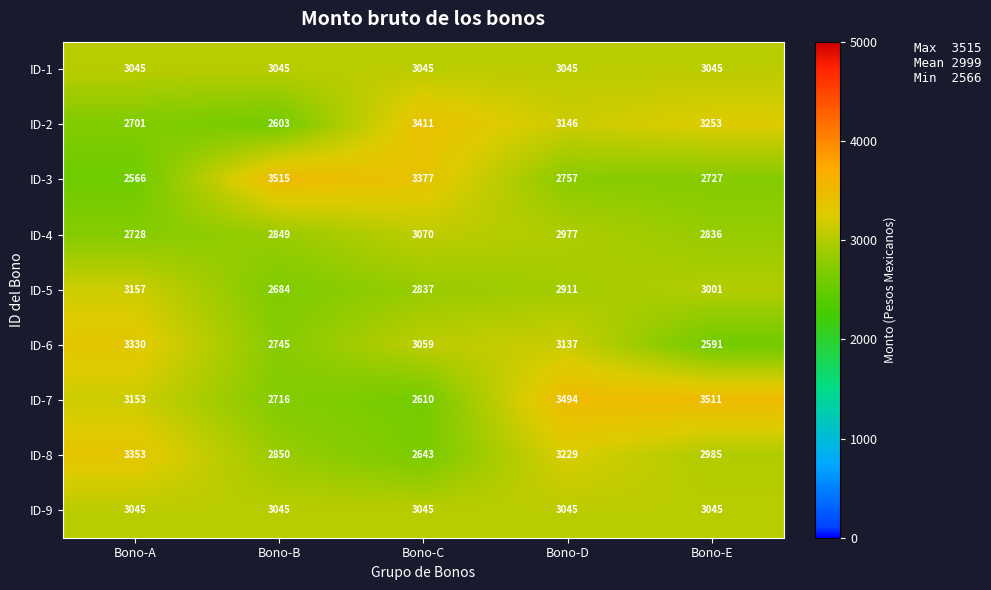

List the labels in order of ID-4 value, smallest first.

Bono-A, Bono-E, Bono-B, Bono-D, Bono-C